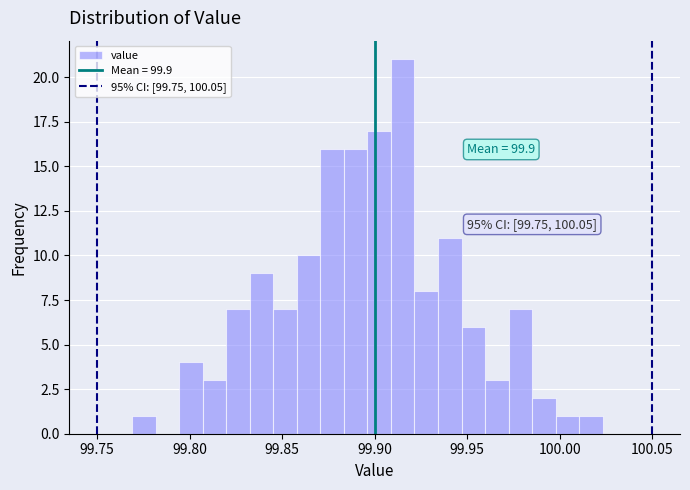

Read against the x-axis, roughly where is the centre of the tallest bar?

99.915